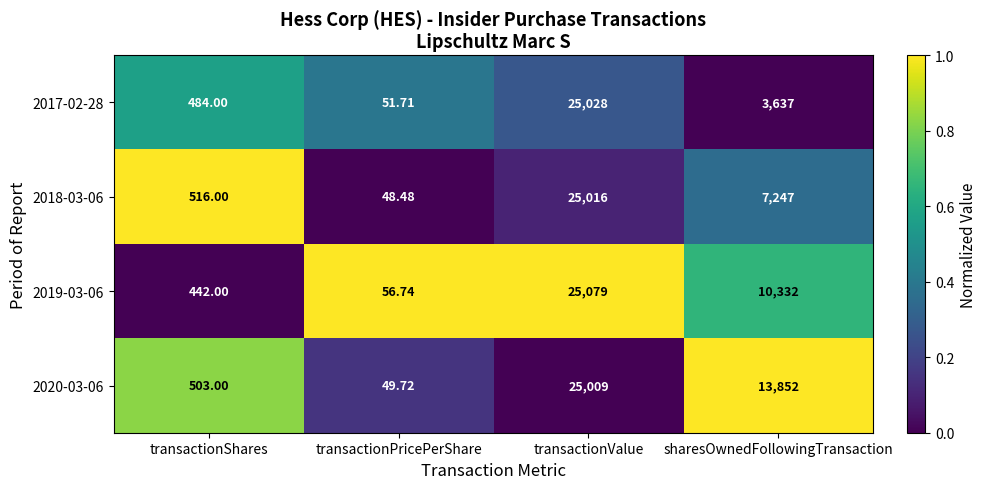

At which category is the sum across all series the highest?

transactionValue